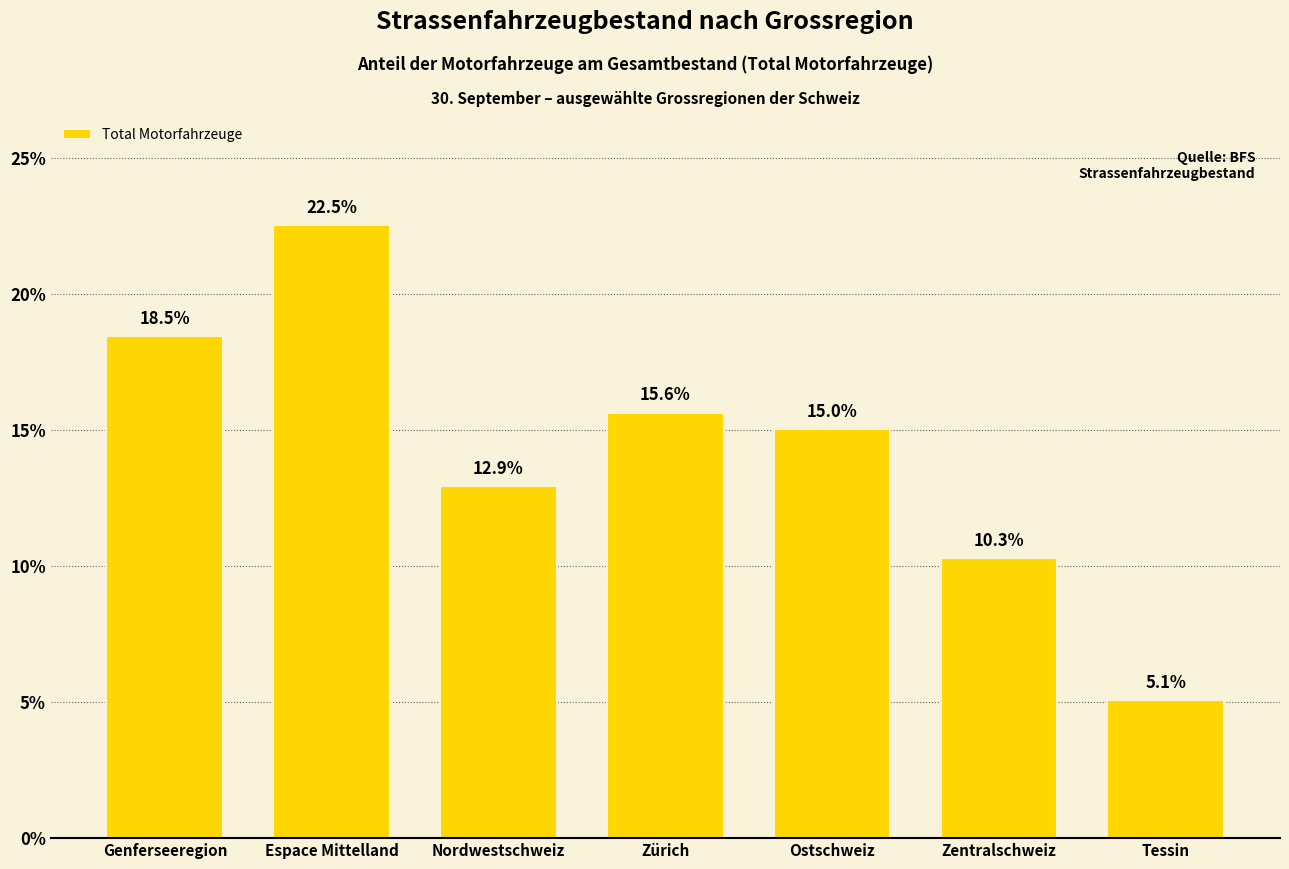

Count the number of categories in the chart.

7